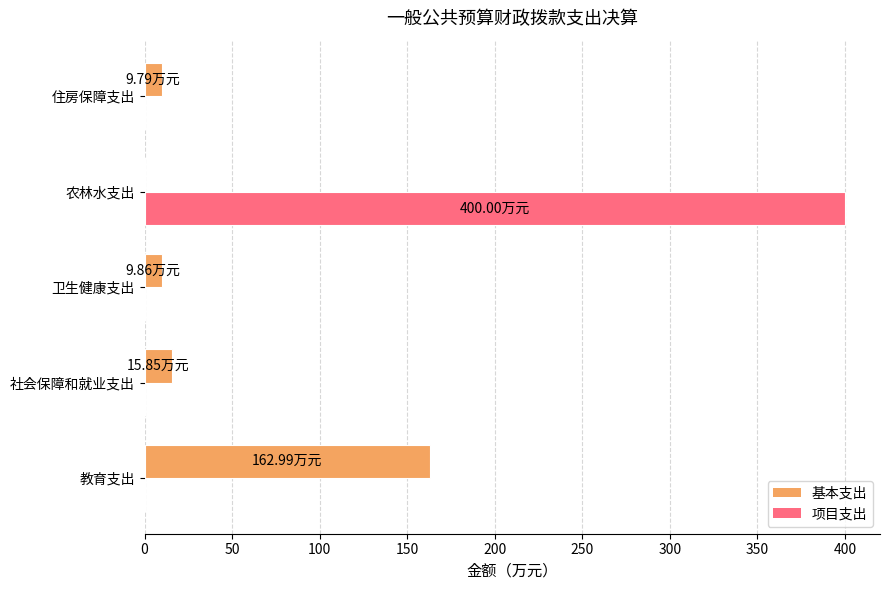

At which category is the sum across all series the highest?

农林水支出